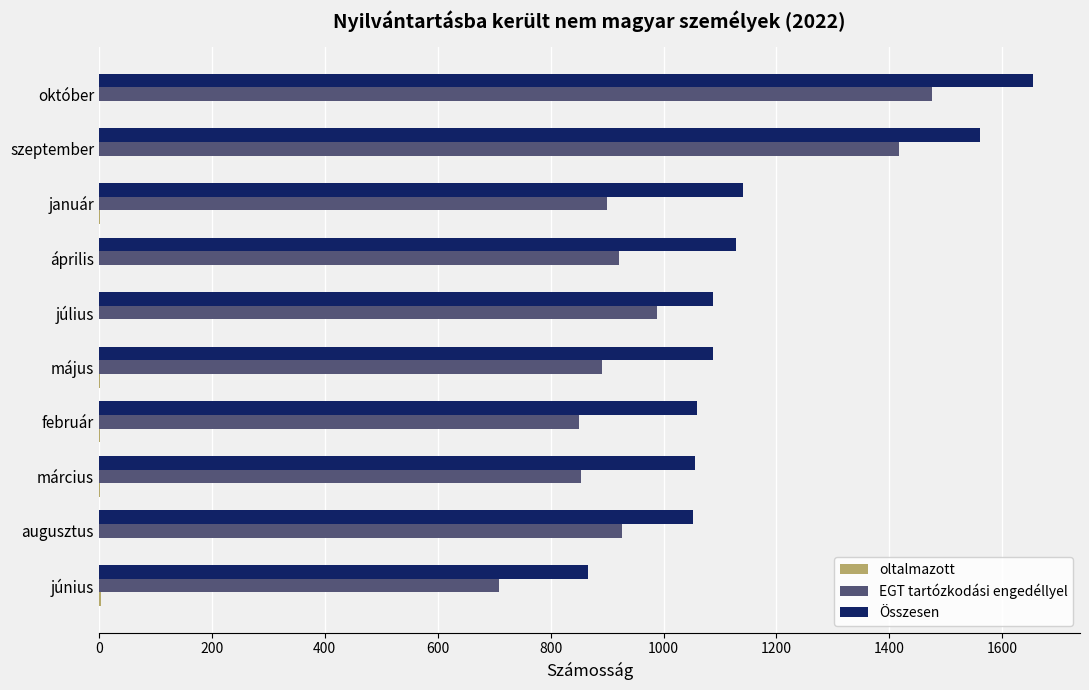

What is the approximate value of Összesen at augusztus?

1053